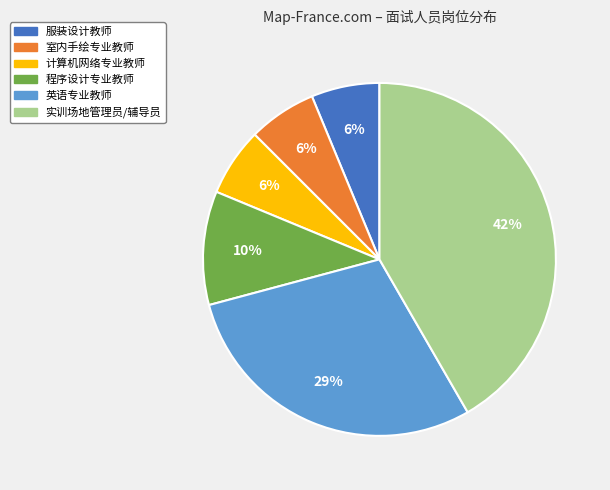

How many slices are in this pie chart?

6